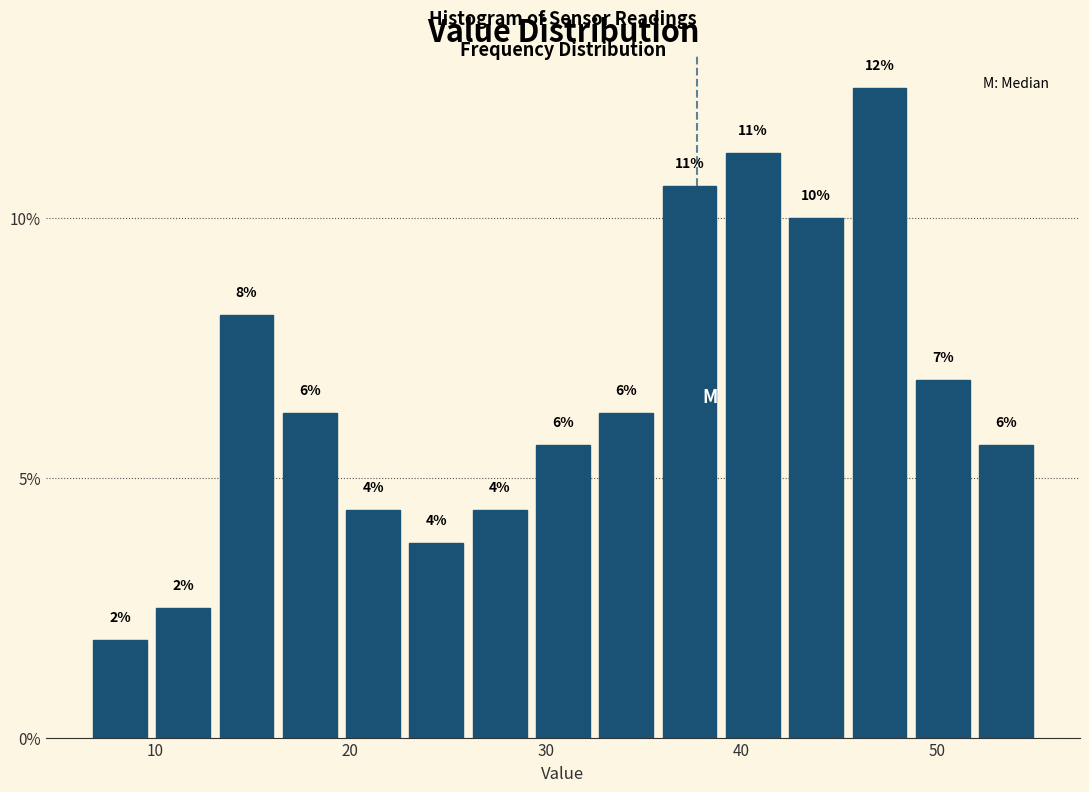

Around what value on the x-axis is the tallest bar? Give the approximate position of its centre, as read against the axis.

47